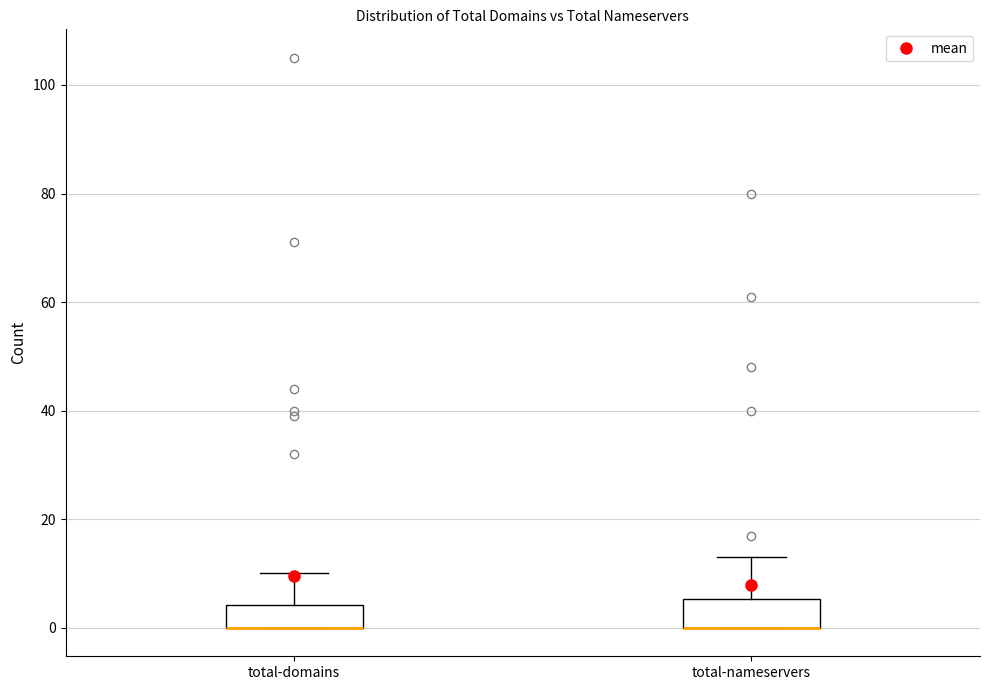

Where does the upper whisker of the box for total-nameservers end on the y-axis? The values are not printed on the chart, so give them approximately, as read against the axis.

14